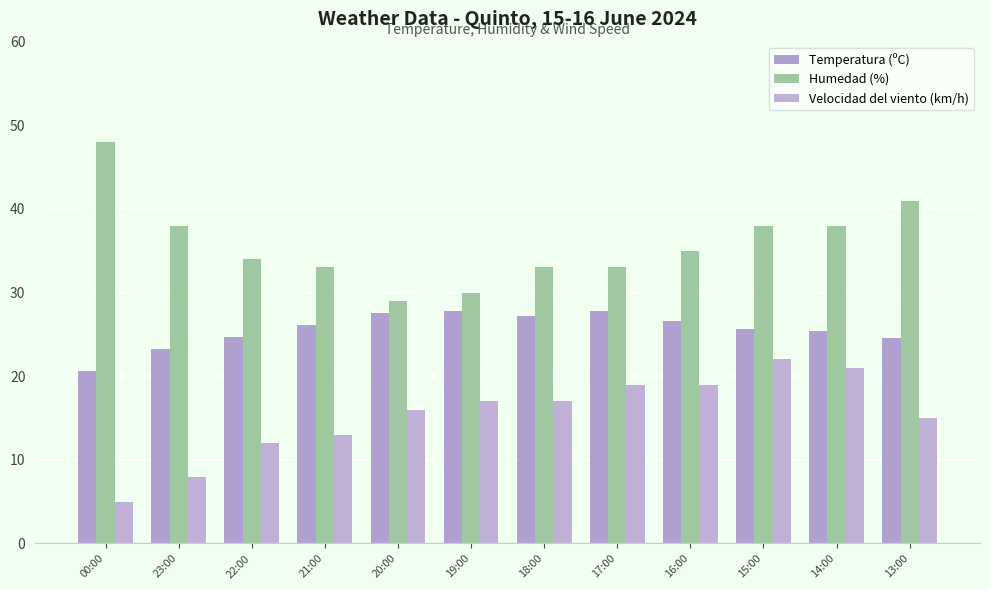

Which series changed the most between 23:00 and 14:00?

Velocidad del viento (km/h)